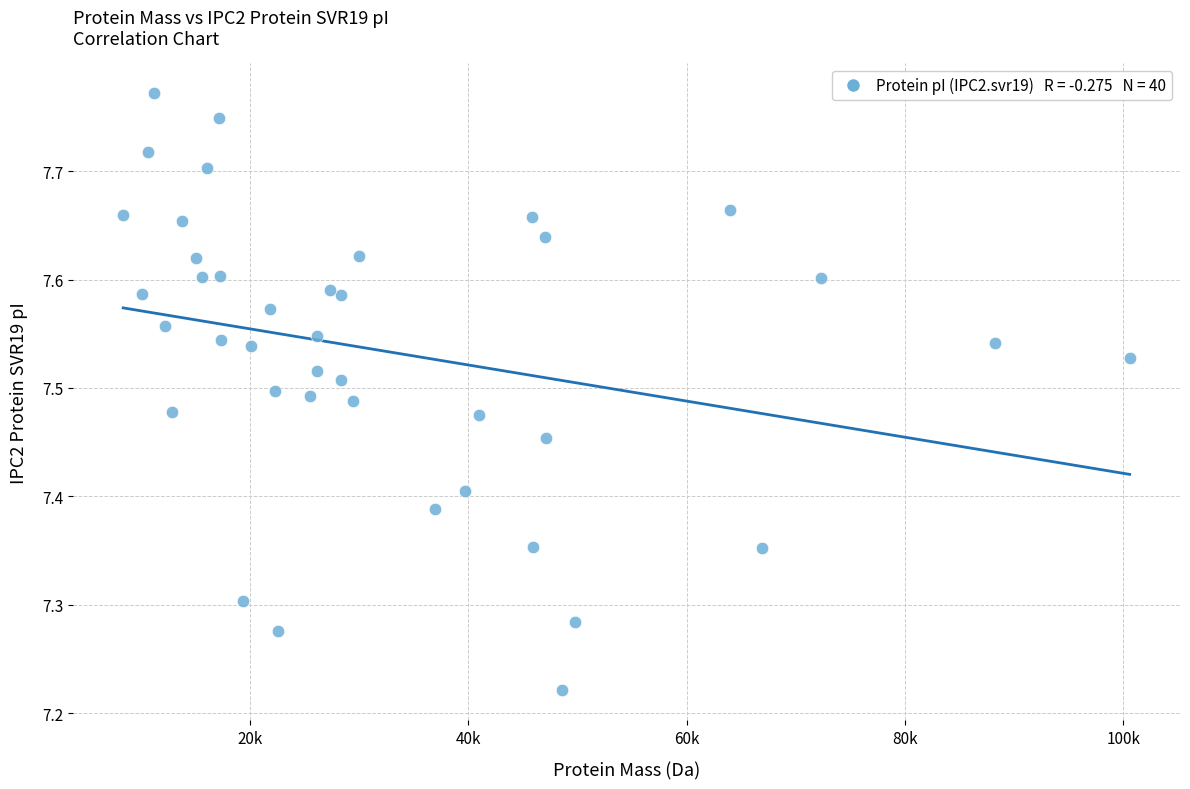

What is the range of Y values (max minus min)?

0.6